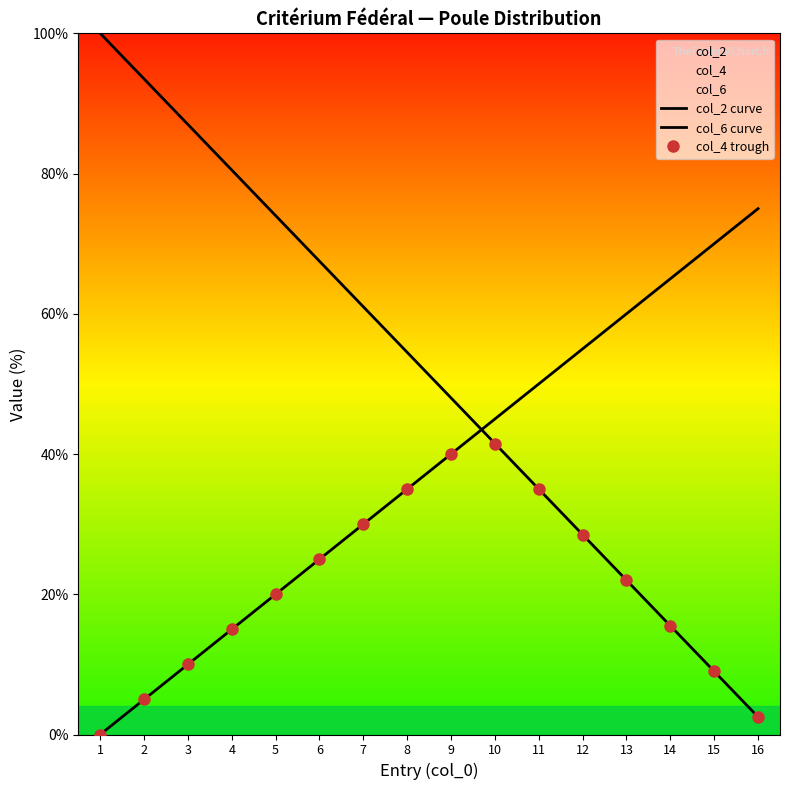

At which category does the chart reach its peak across all series?

1